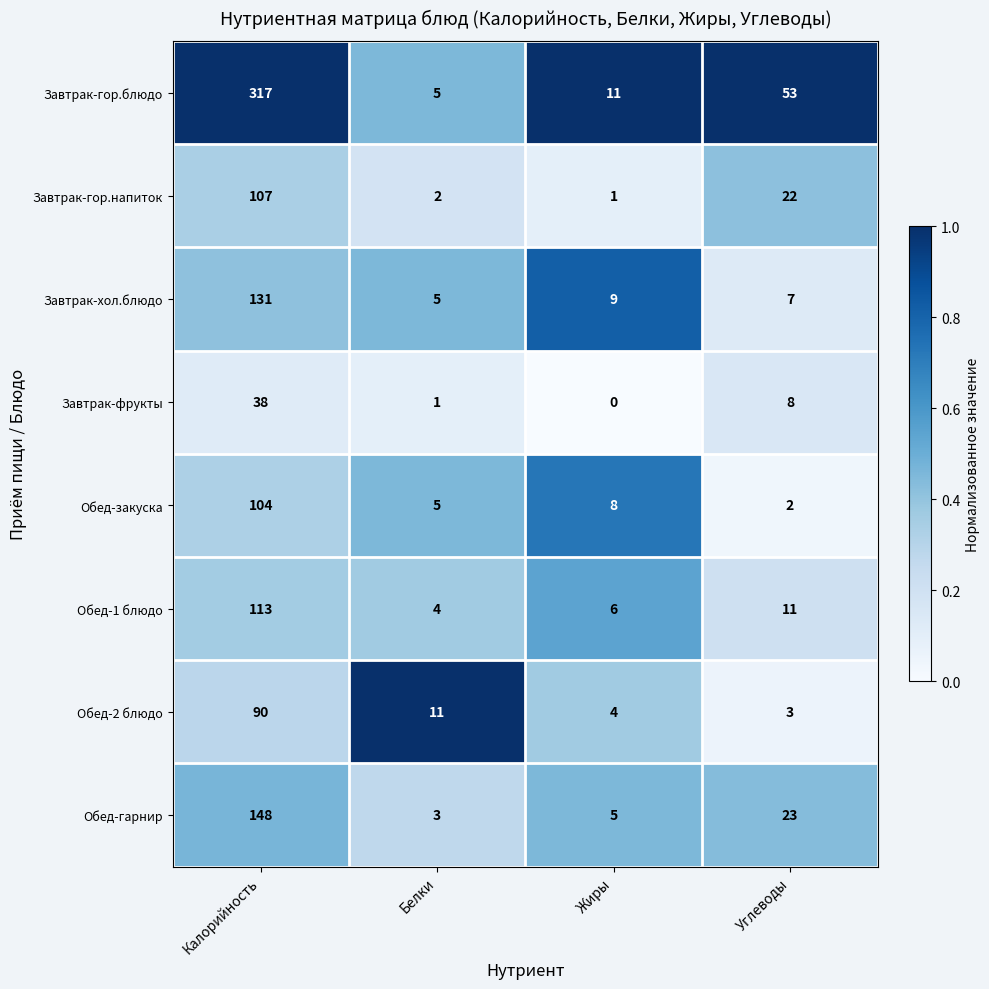

Which series changed the most between Калорийность and Белки?

Завтрак-гор.блюдо